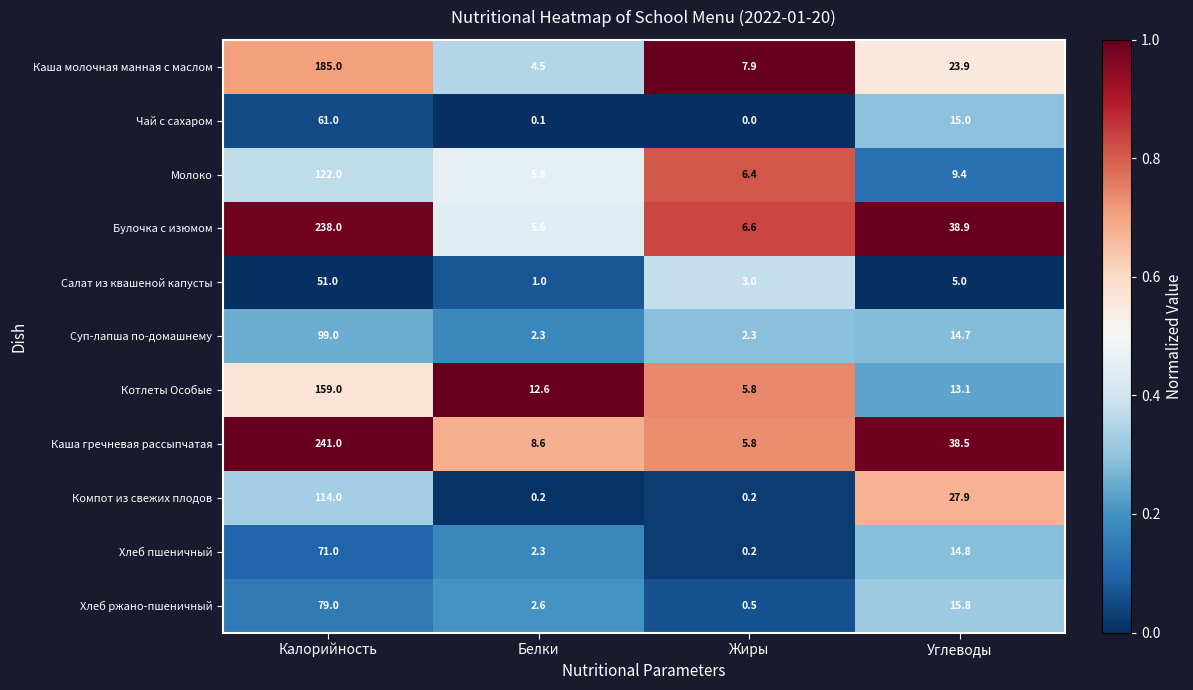

Where is Молоко nearest to the value 63?

Углеводы